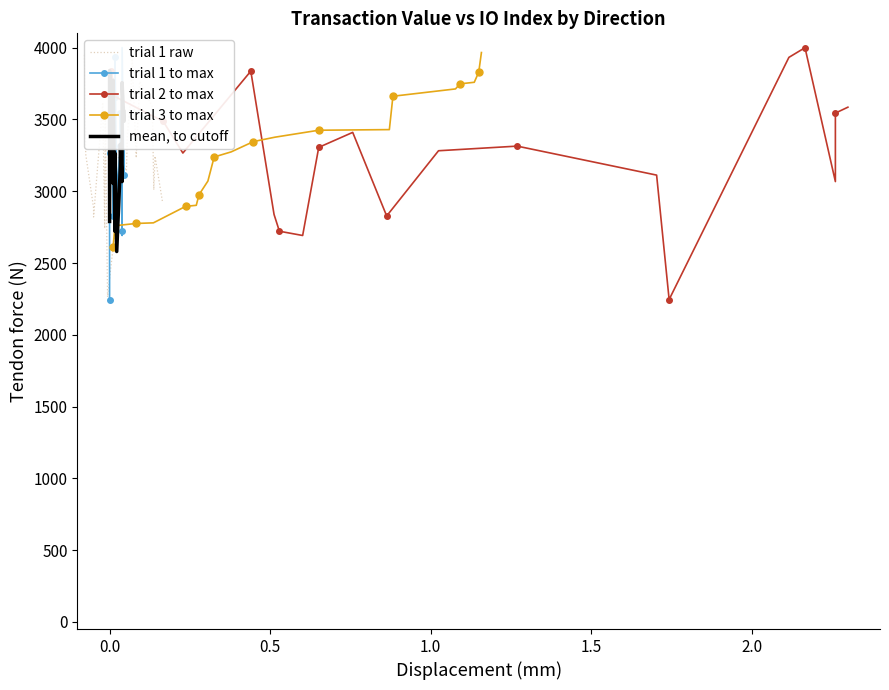

What is the highest value of the trial 3 to max series?

3966.3